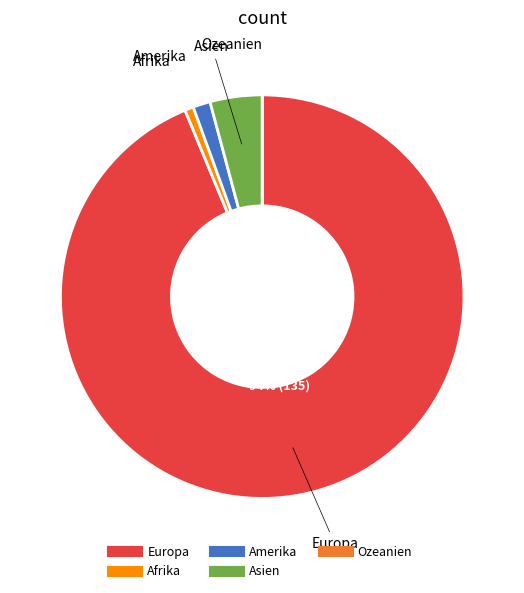

Is there a majority slice in this chart?

Yes